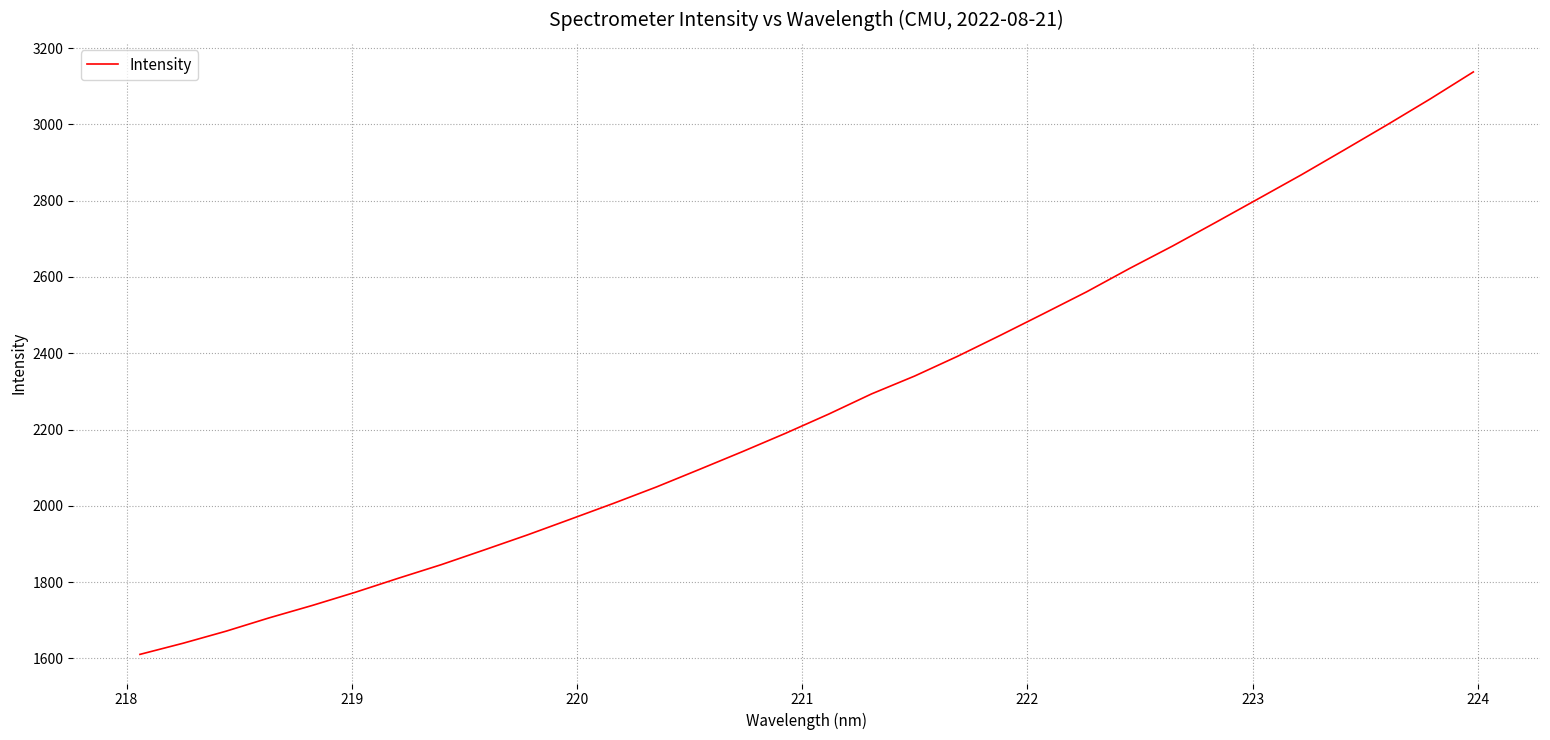

Reading left to right, extract all data points from this chart.

1610.2	1639.4	1671.1	1706.0	1738.5	1773.1	1809.9	1845.6	1884.3	1923.5	1964.8	2006.3	2049.4	2095.5	2142.1	2190.1	2240.3	2293.4	2340.2	2392.0	2447.4	2503.9	2561.1	2622.4	2681.2	2742.9	2805.4	2868.2	2933.6	2999.6	3067.2	3137.8